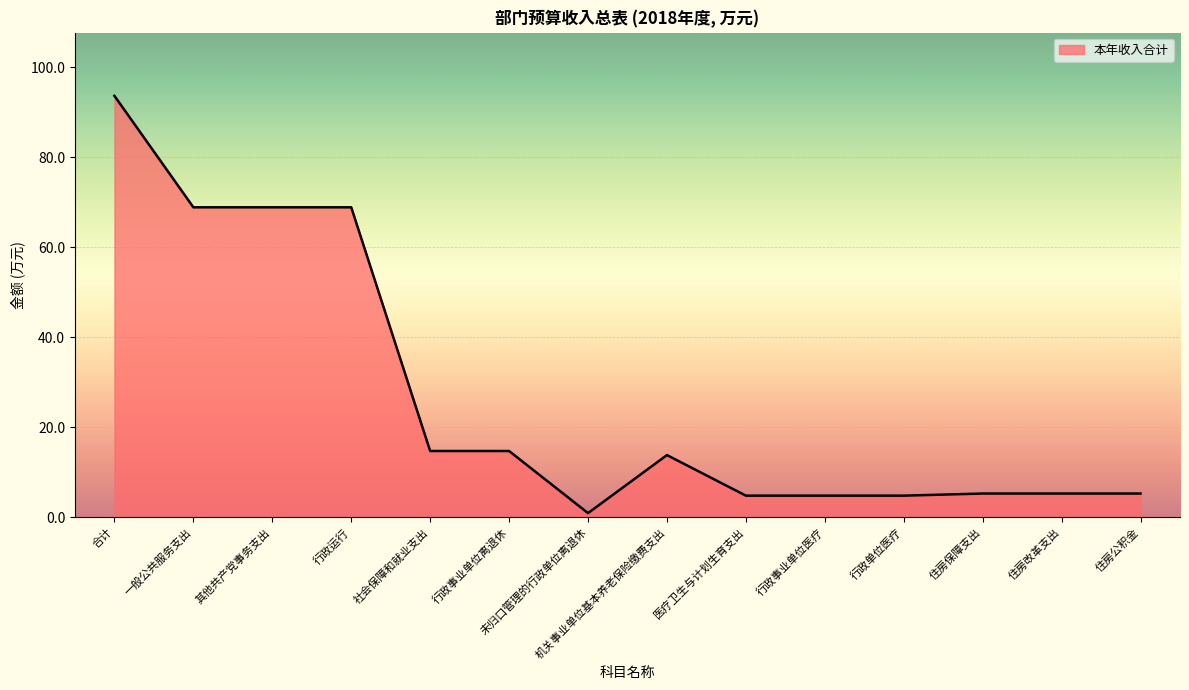

What is the change in value from 一般公共服务支出 to 社会保障和就业支出?

-54.1